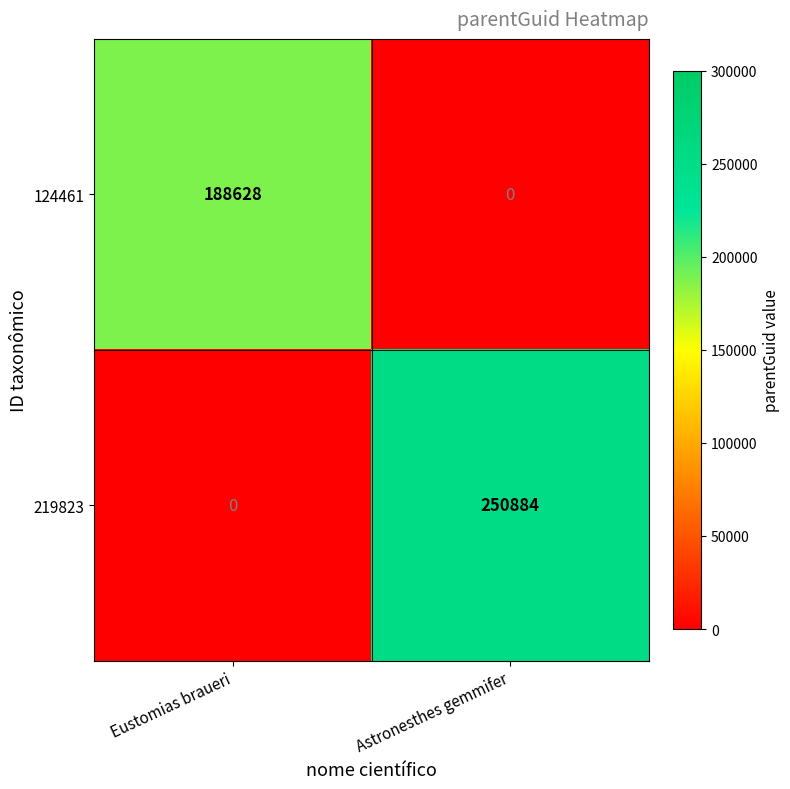

Reading right to left, what are all the values shown in this chart?

124461: 0	188628
219823: 250884	0